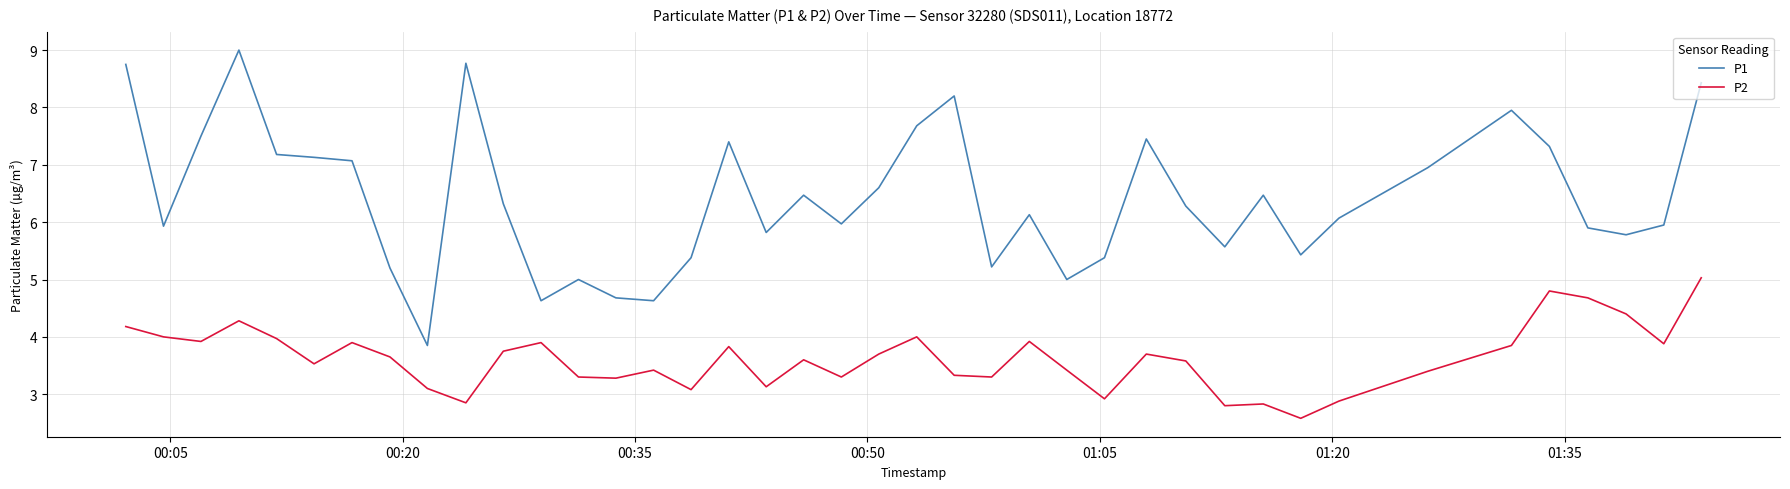

Rank the series by their maximum value, from highest to lowest.

P1, P2